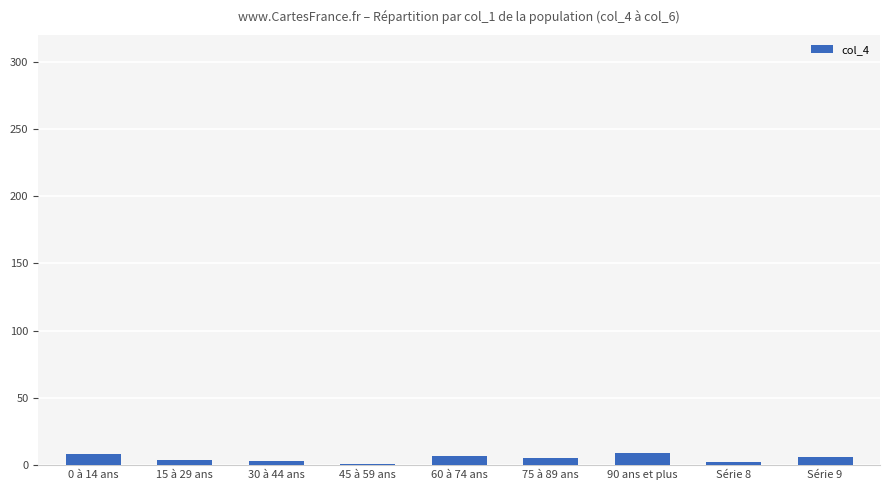

What is the label of the 3rd bar from the right?

90 ans et plus